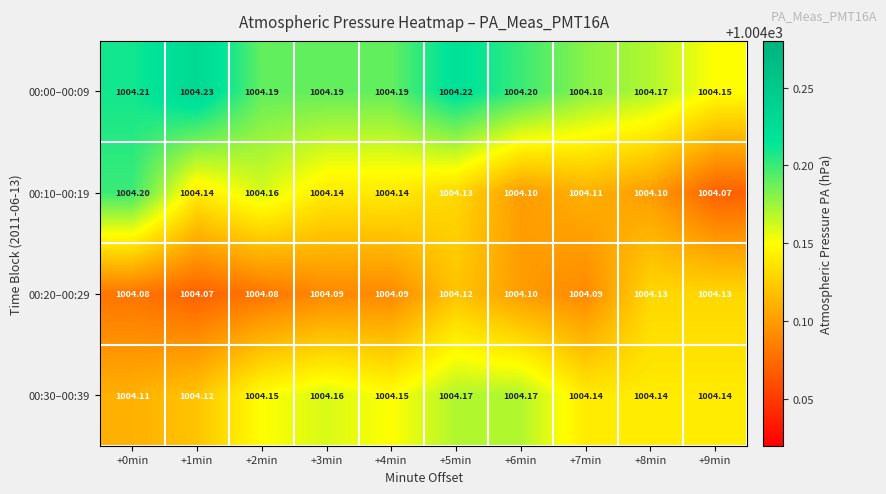

Between +7min and +5min, which is larger?

+5min